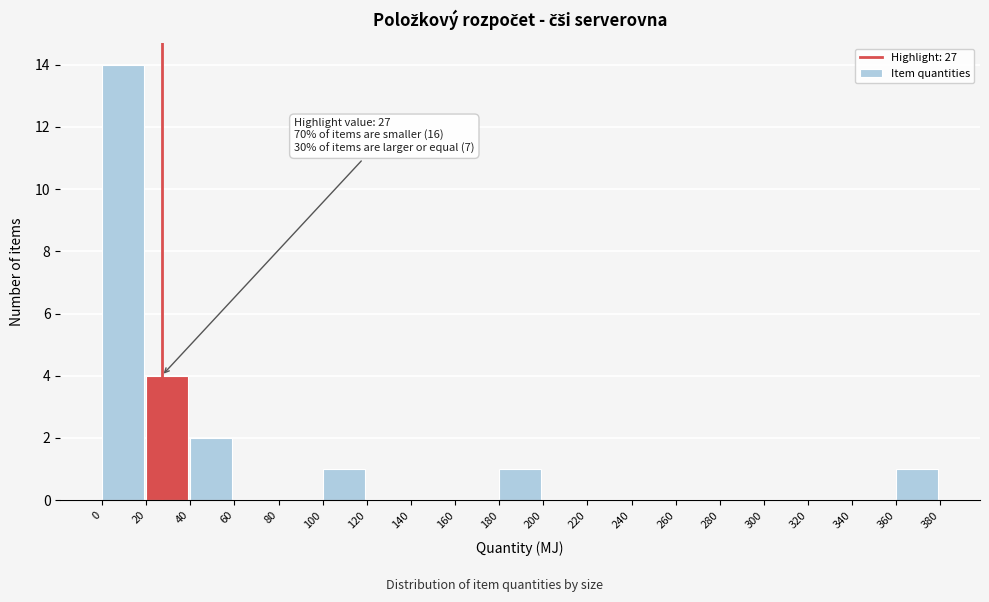

Which range on the x-axis has the tallest bar?

0 to 20